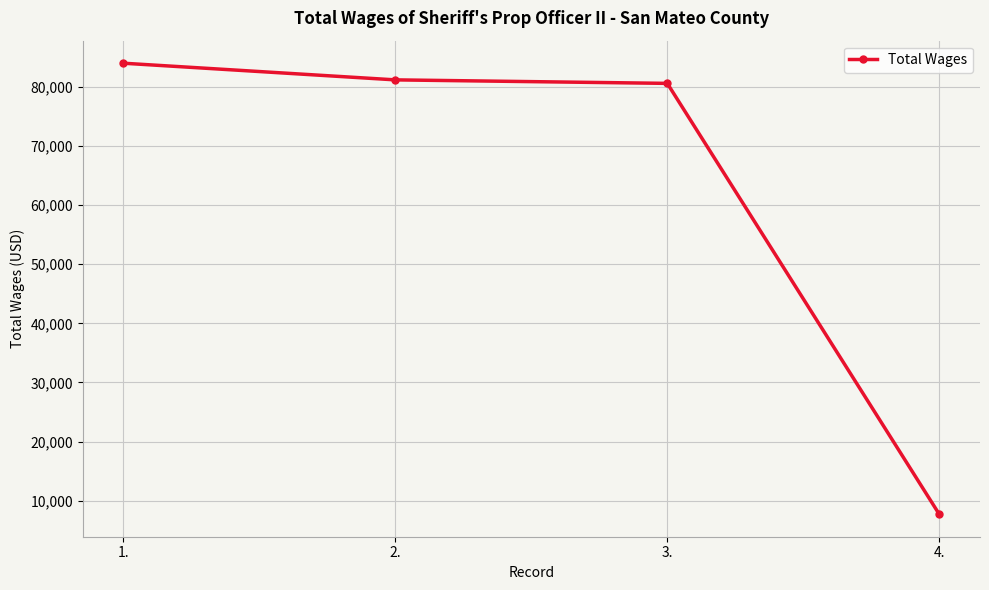

True or false: the data shows 122084 at 3..

False